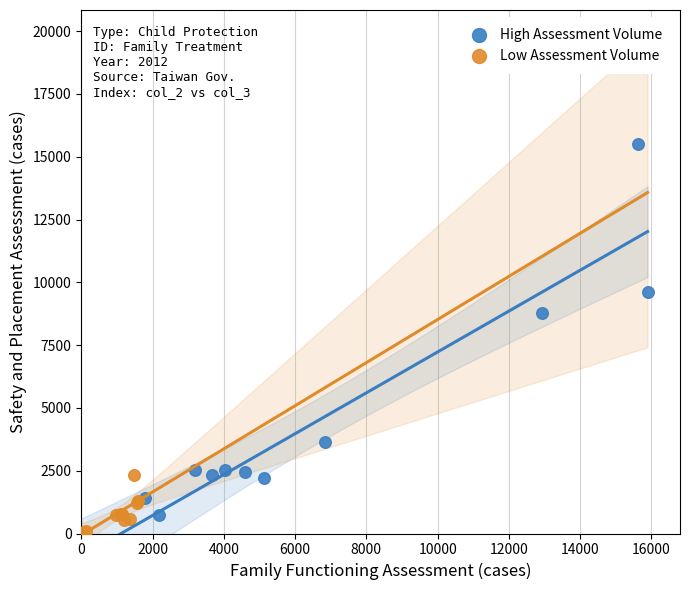

What are all the series names shown in the legend?

High Assessment Volume, Low Assessment Volume